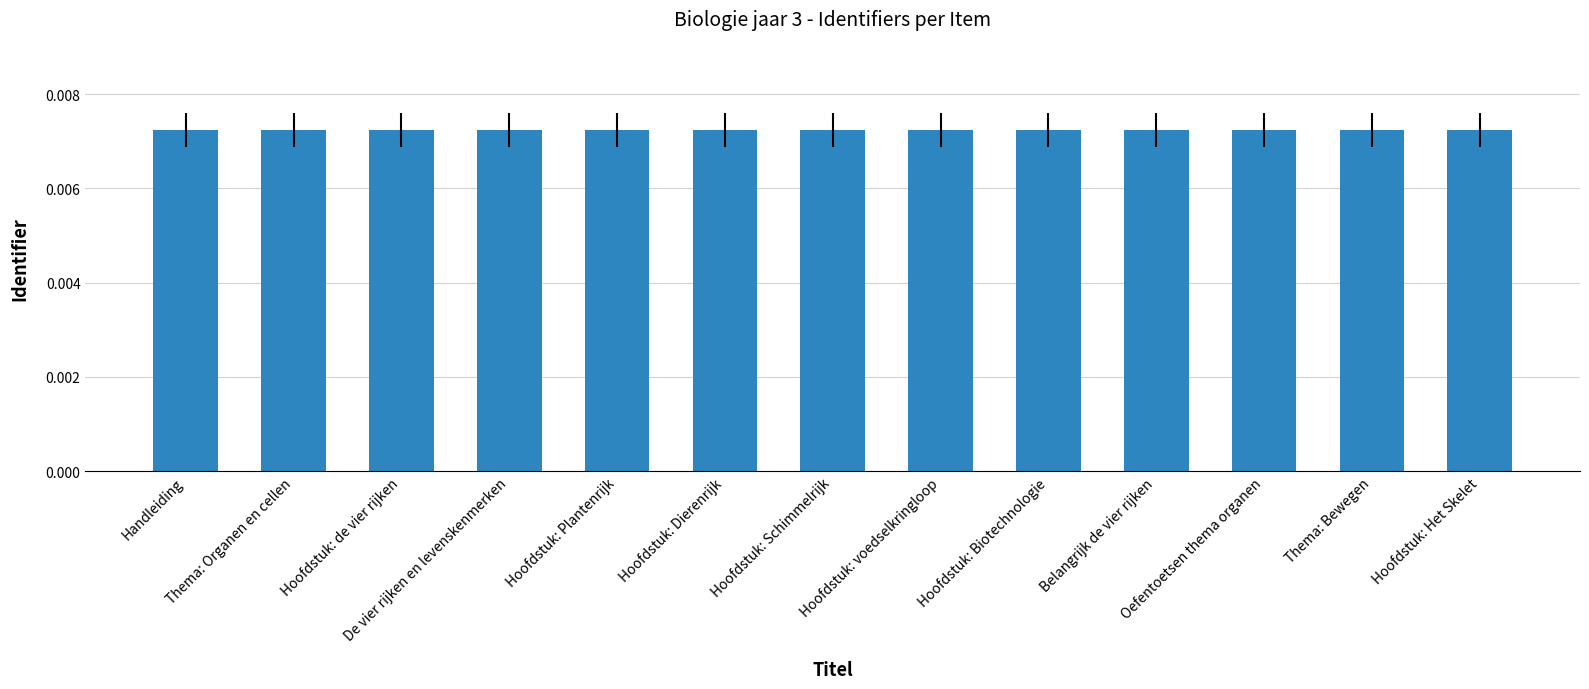

How many bars are there in total?

13